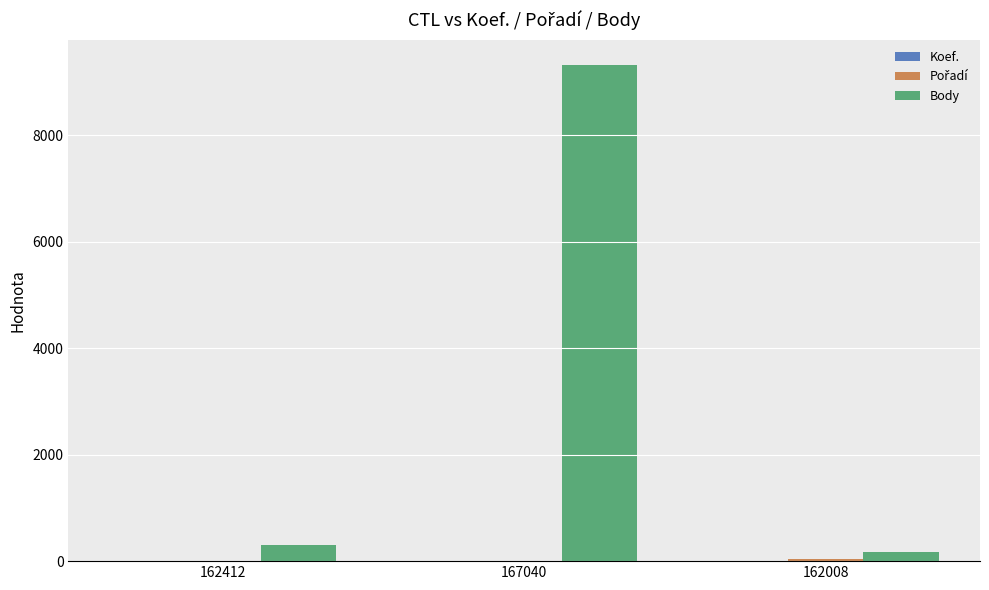

Which series has the largest total across all categories?

Body